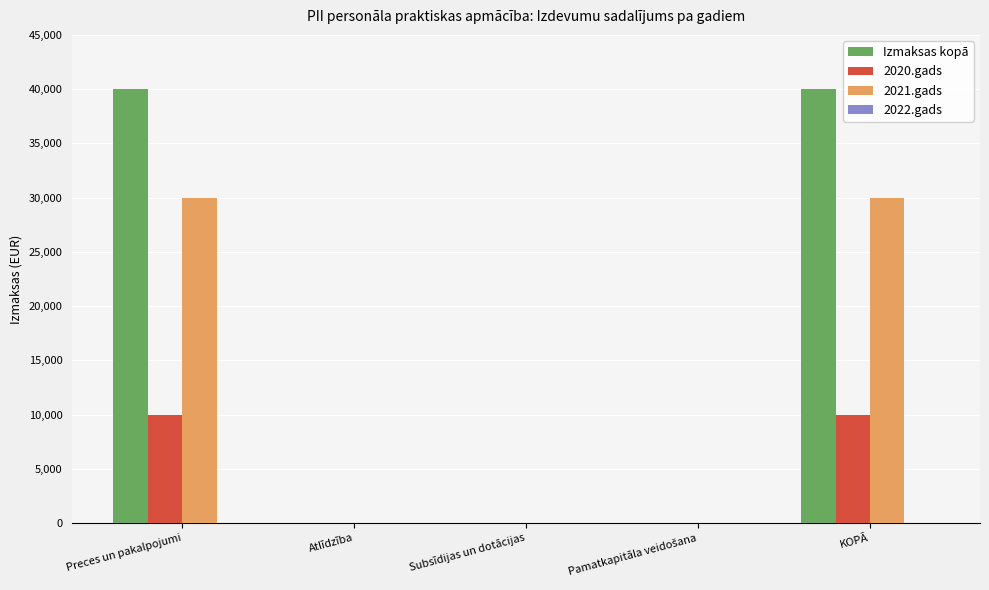

Does the chart contain stacked bars?

No